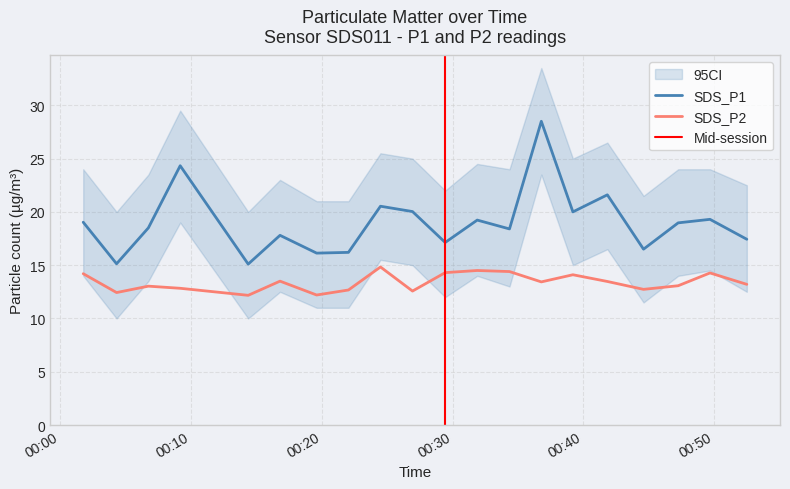

Reading right to left, what are all the values shown in this chart?

SDS_P1: 2023/02/16 00:52:30=17.4	2023/02/16 00:49:41=19.3	2023/02/16 00:47:15=19.0	2023/02/16 00:44:36=16.5	2023/02/16 00:41:50=21.6	2023/02/16 00:39:12=20.0	2023/02/16 00:36:47=28.5	2023/02/16 00:34:21=18.4	2023/02/16 00:31:53=19.2	2023/02/16 00:29:26=17.1	2023/02/16 00:26:56=20.0	2023/02/16 00:24:29=20.5	2023/02/16 00:22:02=16.2	2023/02/16 00:19:36=16.1	2023/02/16 00:16:48=17.8	2023/02/16 00:14:22=15.1	2023/02/16 00:09:10=24.3	2023/02/16 00:06:44=18.5	2023/02/16 00:04:18=15.1	2023/02/16 00:01:45=19.0
SDS_P2: 2023/02/16 00:52:30=13.2	2023/02/16 00:49:41=14.3	2023/02/16 00:47:15=13.1	2023/02/16 00:44:36=12.7	2023/02/16 00:41:50=13.5	2023/02/16 00:39:12=14.1	2023/02/16 00:36:47=13.4	2023/02/16 00:34:21=14.4	2023/02/16 00:31:53=14.5	2023/02/16 00:29:26=14.3	2023/02/16 00:26:56=12.6	2023/02/16 00:24:29=14.8	2023/02/16 00:22:02=12.7	2023/02/16 00:19:36=12.2	2023/02/16 00:16:48=13.5	2023/02/16 00:14:22=12.2	2023/02/16 00:09:10=12.8	2023/02/16 00:06:44=13.0	2023/02/16 00:04:18=12.4	2023/02/16 00:01:45=14.2